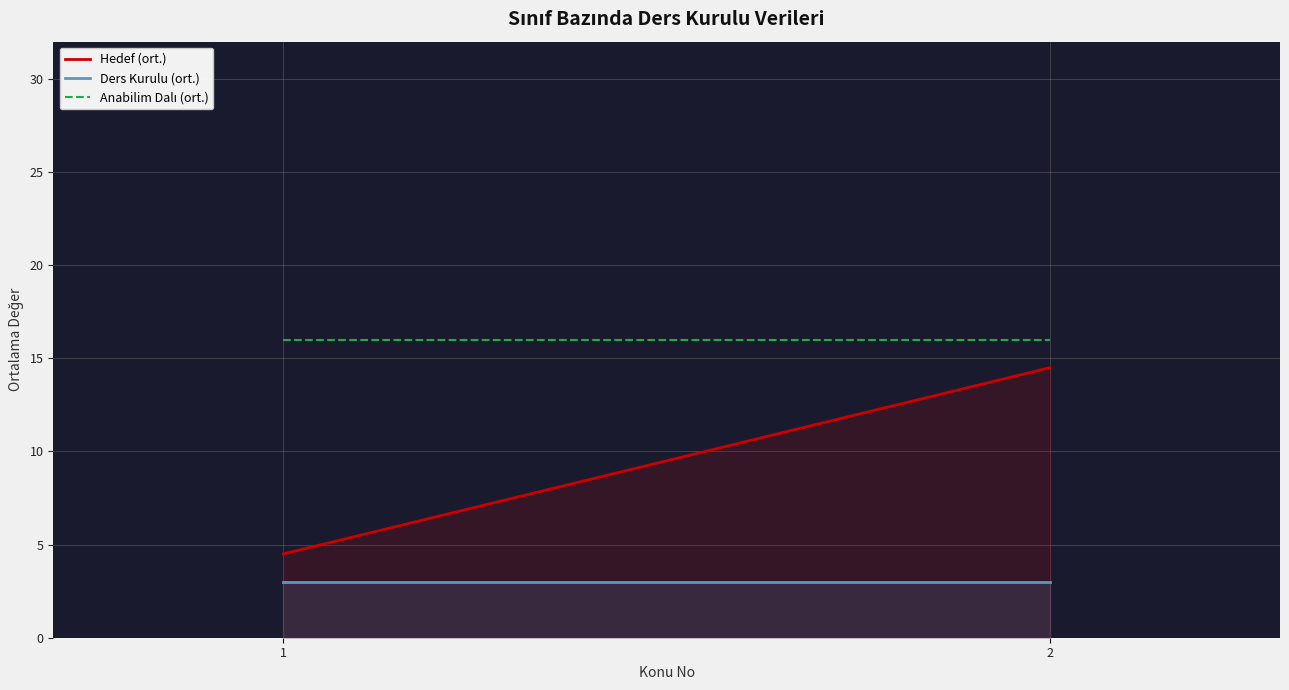

Rank the categories by Anabilim Dalı (ort.) value from lowest to highest.

1, 2